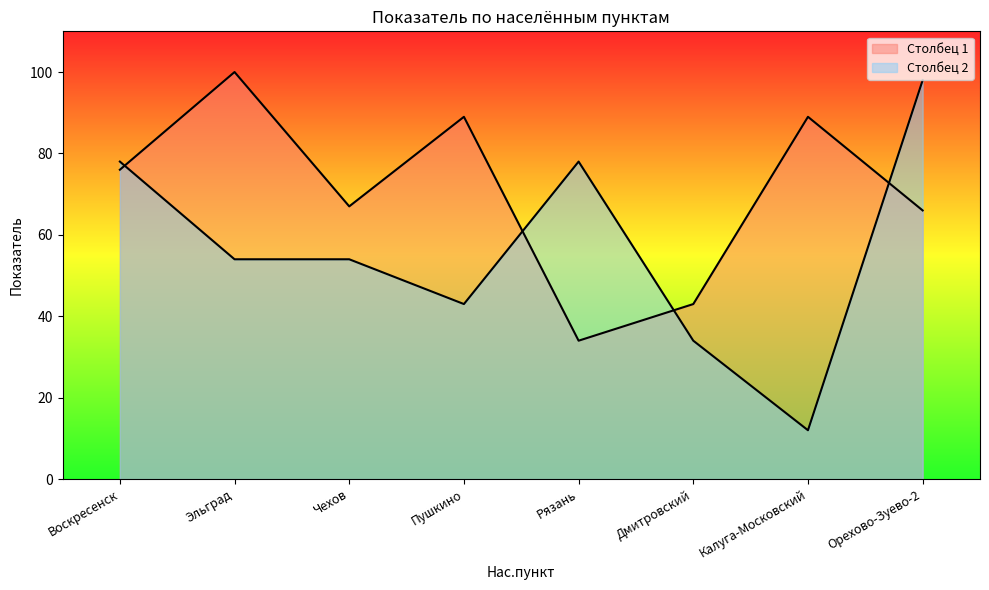

What is the total value across all series at Калуга-Московский?

101